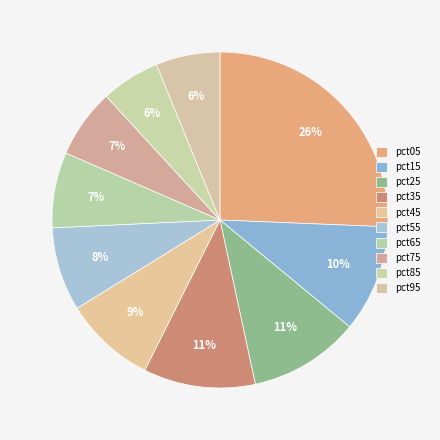

Rank the categories by value from highest to lowest.

pct05, pct35, pct25, pct15, pct45, pct55, pct65, pct75, pct95, pct85